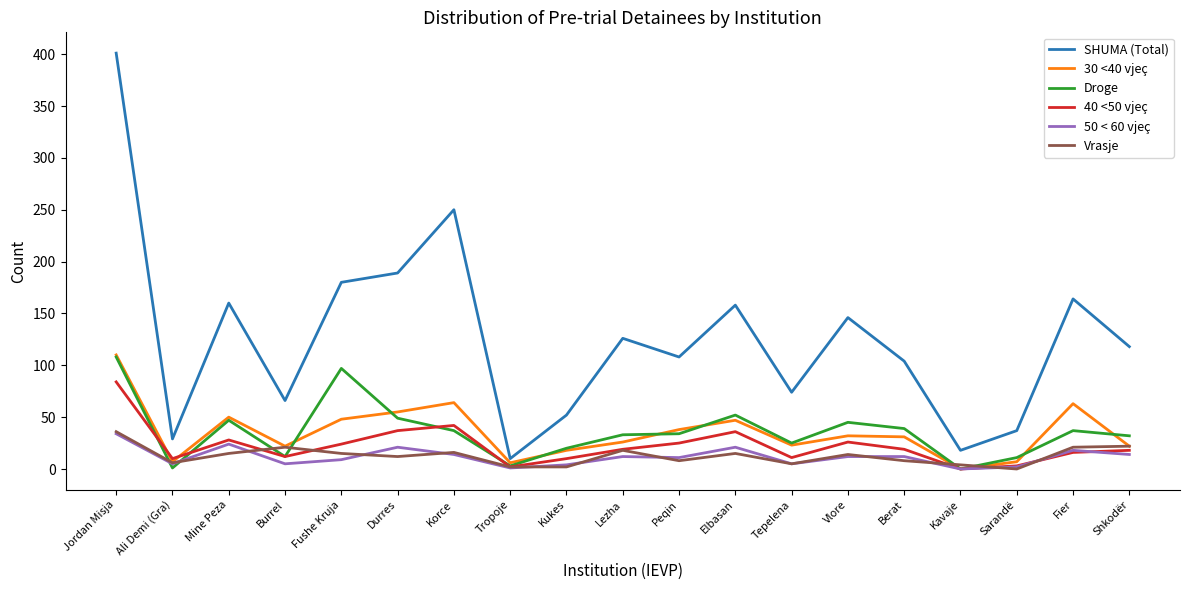

Is the value of 40 <50 vjeç at Tepelena greater than the value of SHUMA (Total) at Shkodër?

No